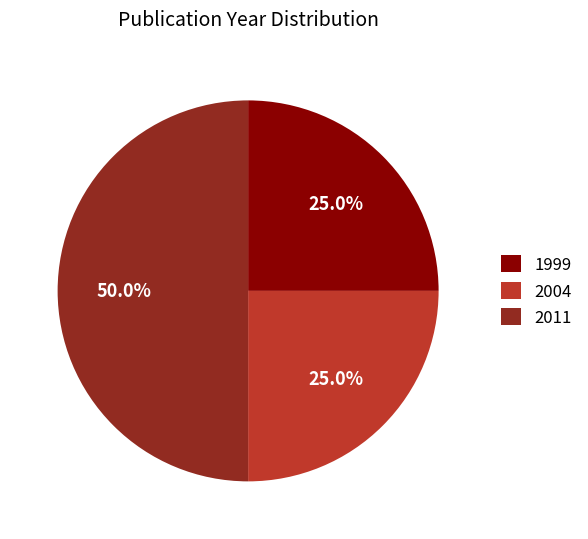

Which slice is the largest?

2011